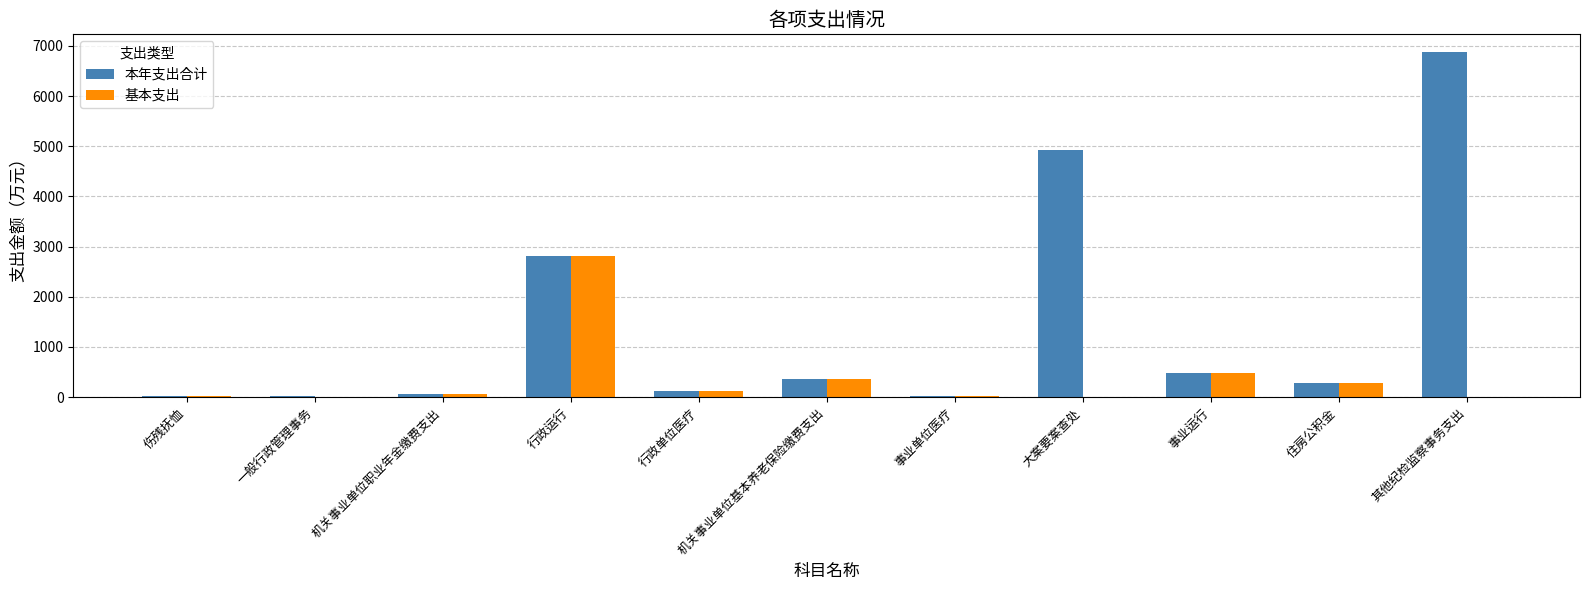

What are all the series names shown in the legend?

本年支出合计, 基本支出